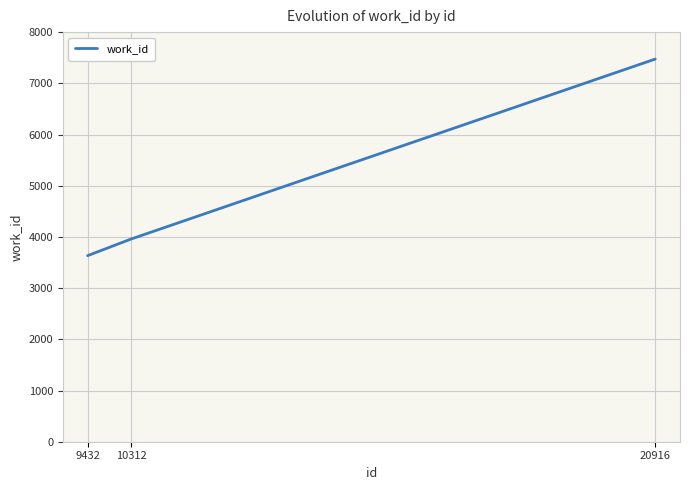

Does the chart have visible grid lines?

Yes